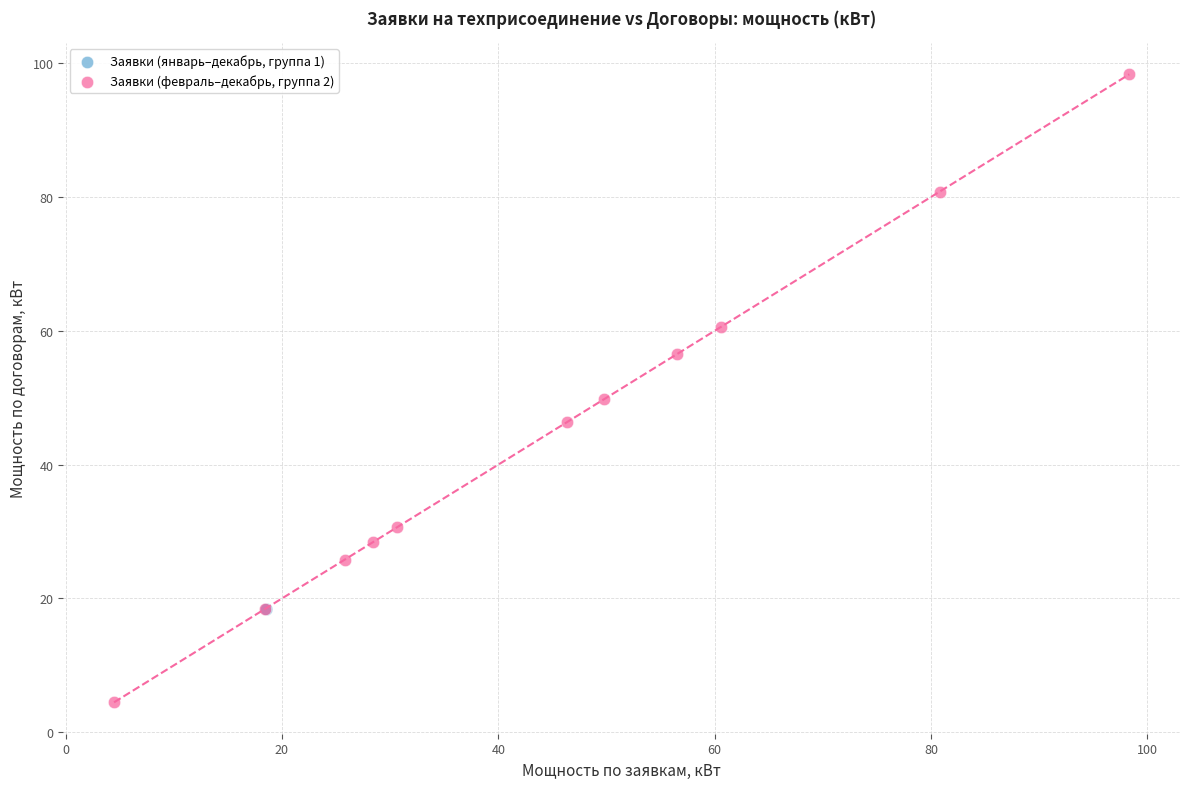

Which series reaches the minimum Y coordinate?

Заявки (февраль–декабрь, группа 2)